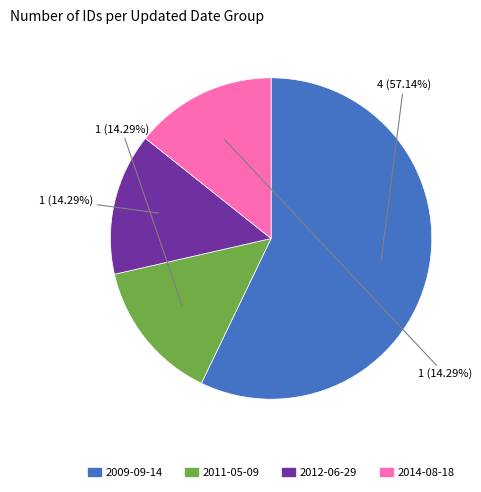

Is there any slice that represents more than half of the pie?

Yes